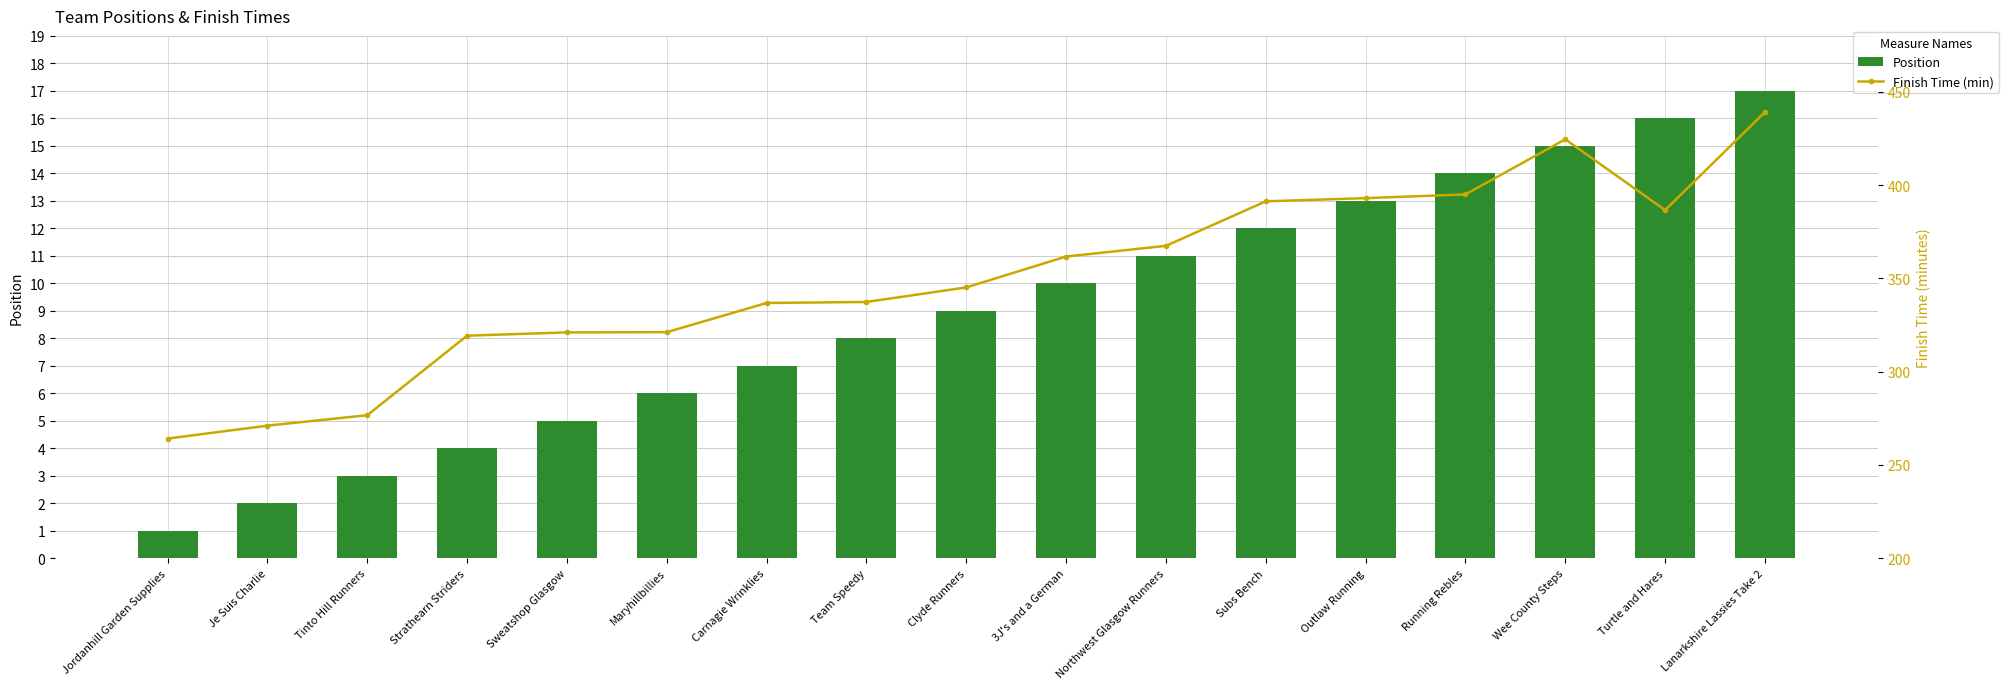

What is the spread (max minus min) of values at 3J's and a German?

351.7